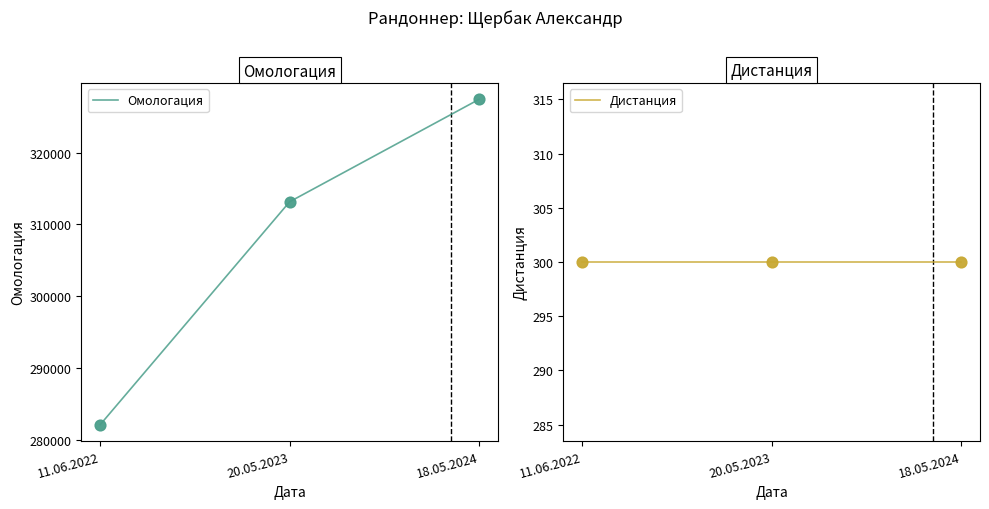

Which series has the widest spread of Y values?

Омологация